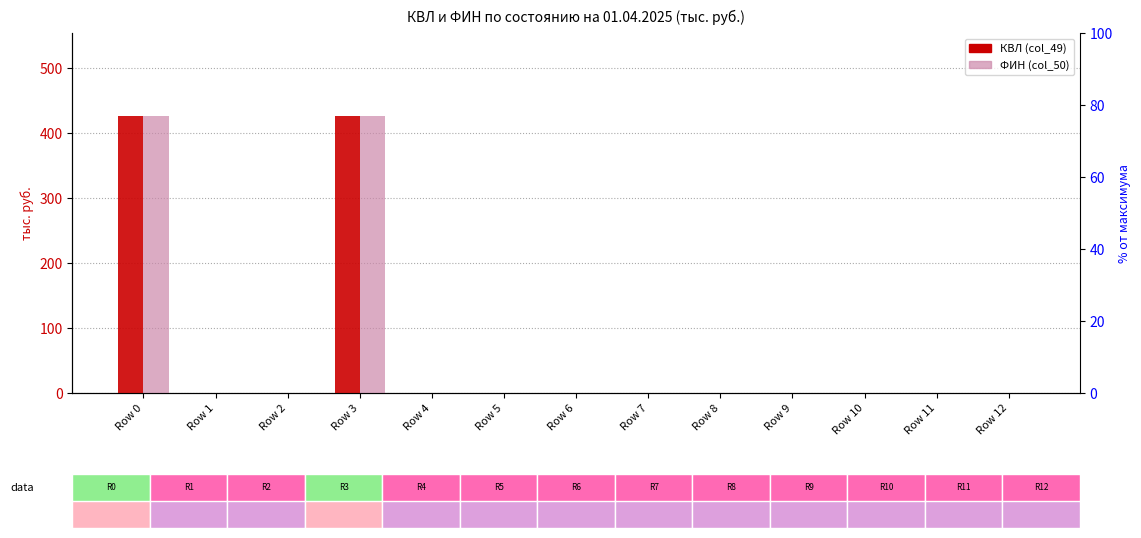

How many groups of bars are there?

13